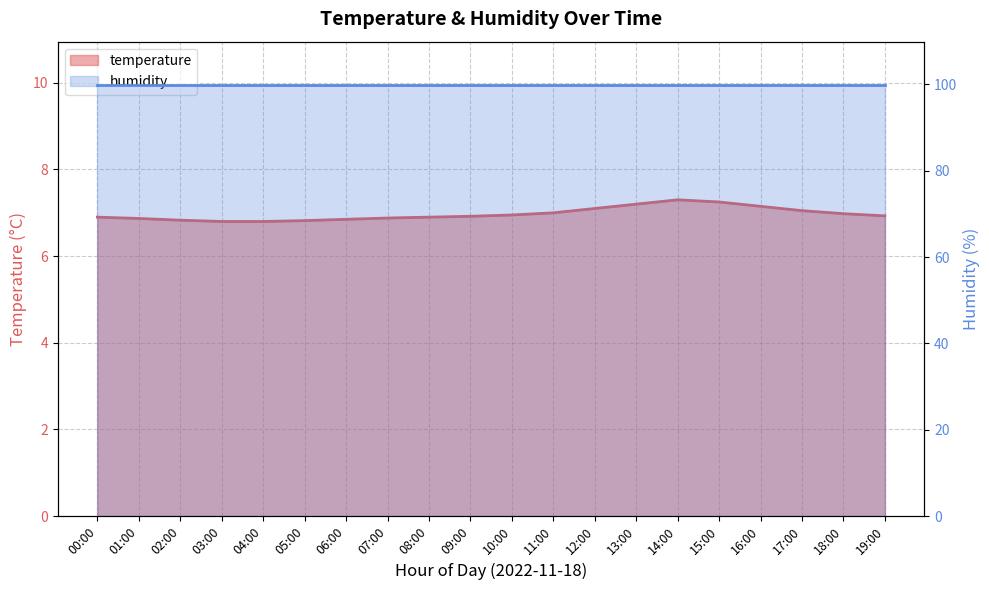

Reading left to right, extract all data points from this chart.

6.9	6.9	6.8	6.8	6.8	6.8	6.8	6.9	6.9	6.9	7.0	7.0	7.1	7.2	7.3	7.2	7.2	7.0	7.0	6.9